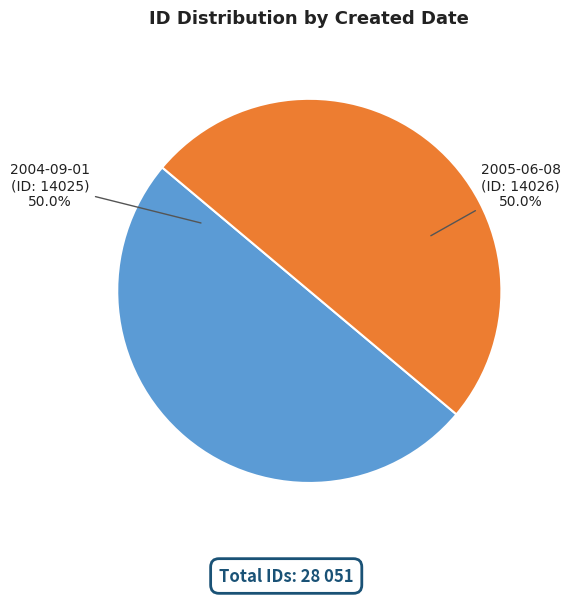

What portion of the pie excludes 2005-06-08?

50.0%